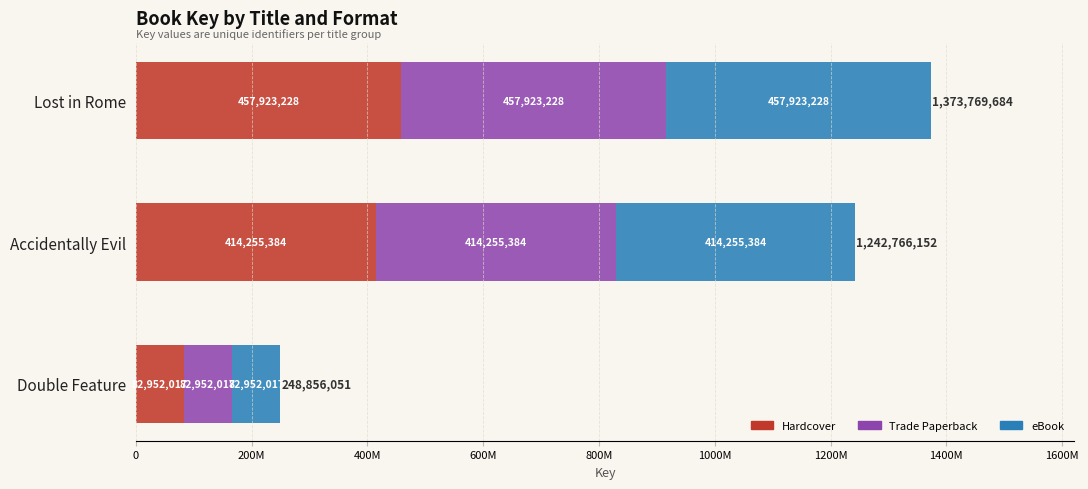

How many Hardcover values are between 82952017 and 457923228?

3